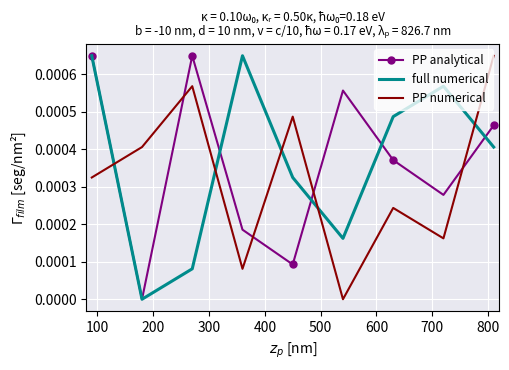

How many intersections are there between PP analytical and PP numerical?

5